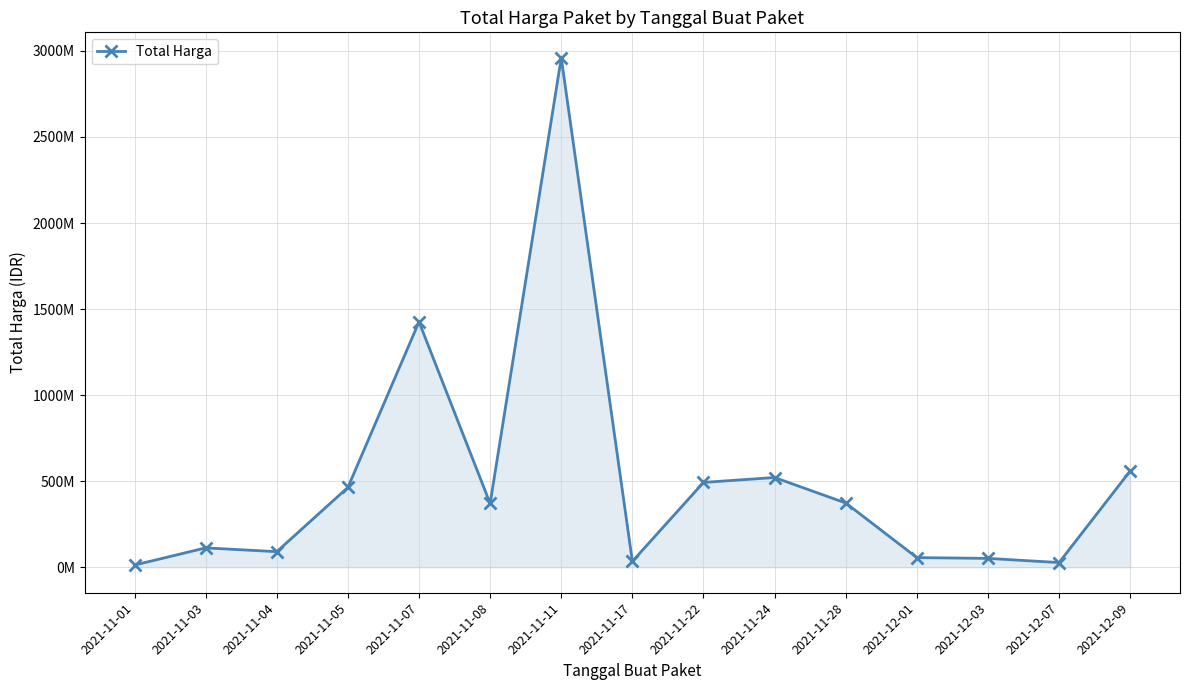

Rank the categories by value from highest to lowest.

2021-11-11, 2021-11-07, 2021-12-09, 2021-11-24, 2021-11-22, 2021-11-05, 2021-11-28, 2021-11-08, 2021-11-03, 2021-11-04, 2021-12-01, 2021-12-03, 2021-11-17, 2021-12-07, 2021-11-01